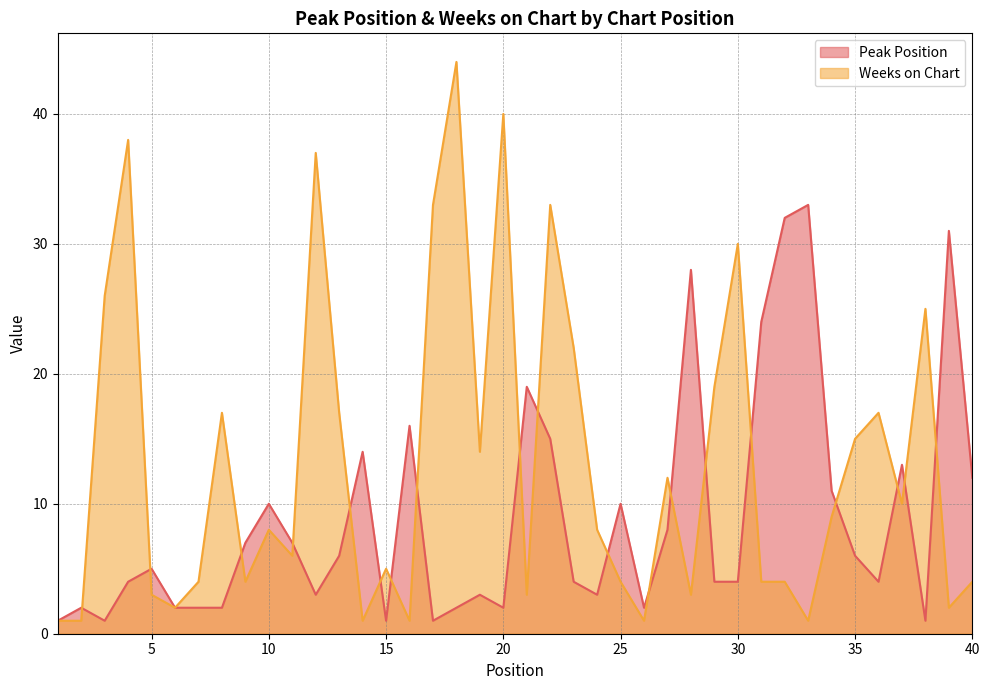

Between 8 and 17, which series saw the biggest shift?

Weeks on Chart